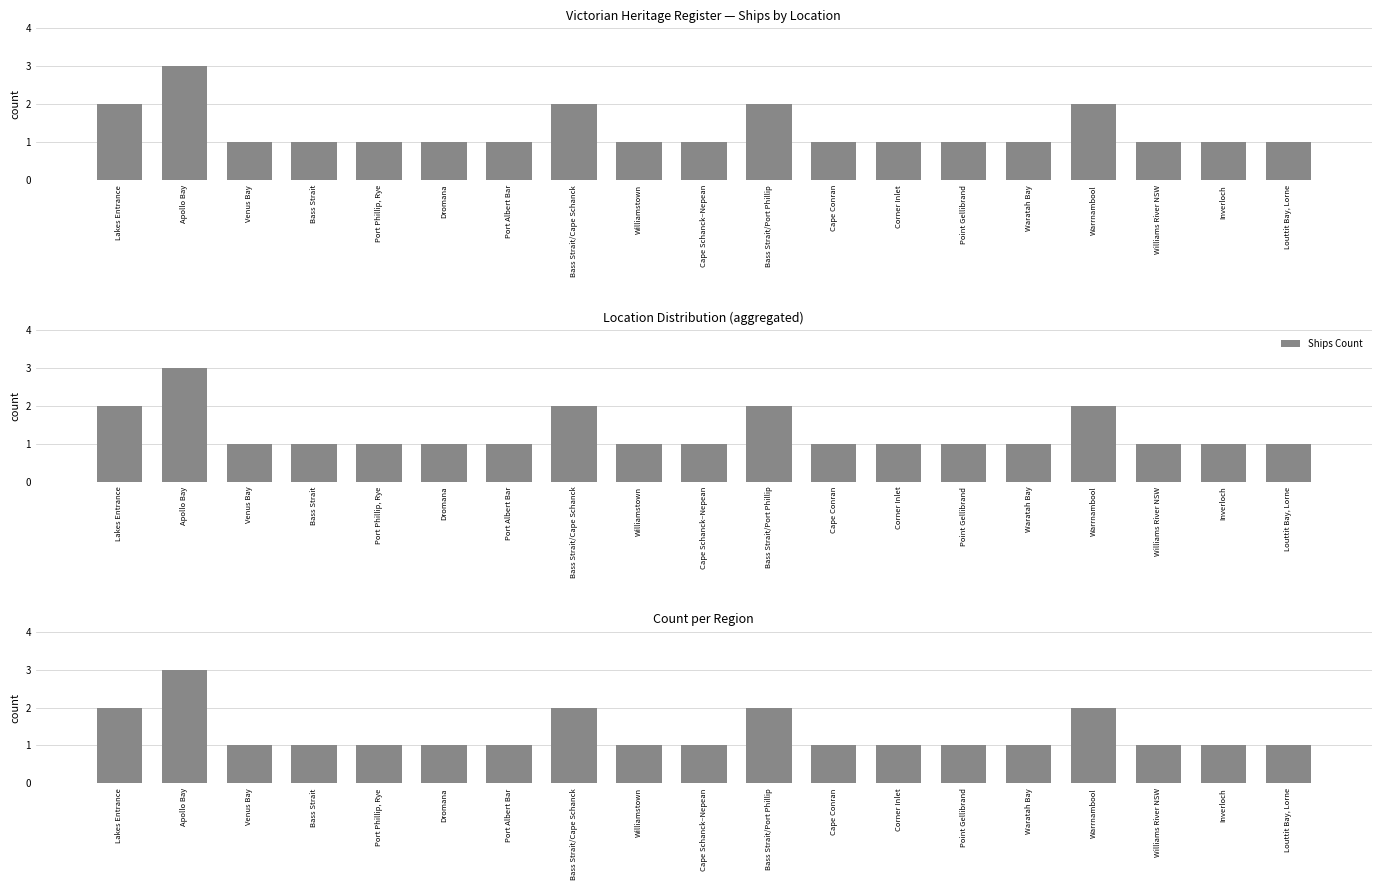

How many distinct data groups are displayed?

1